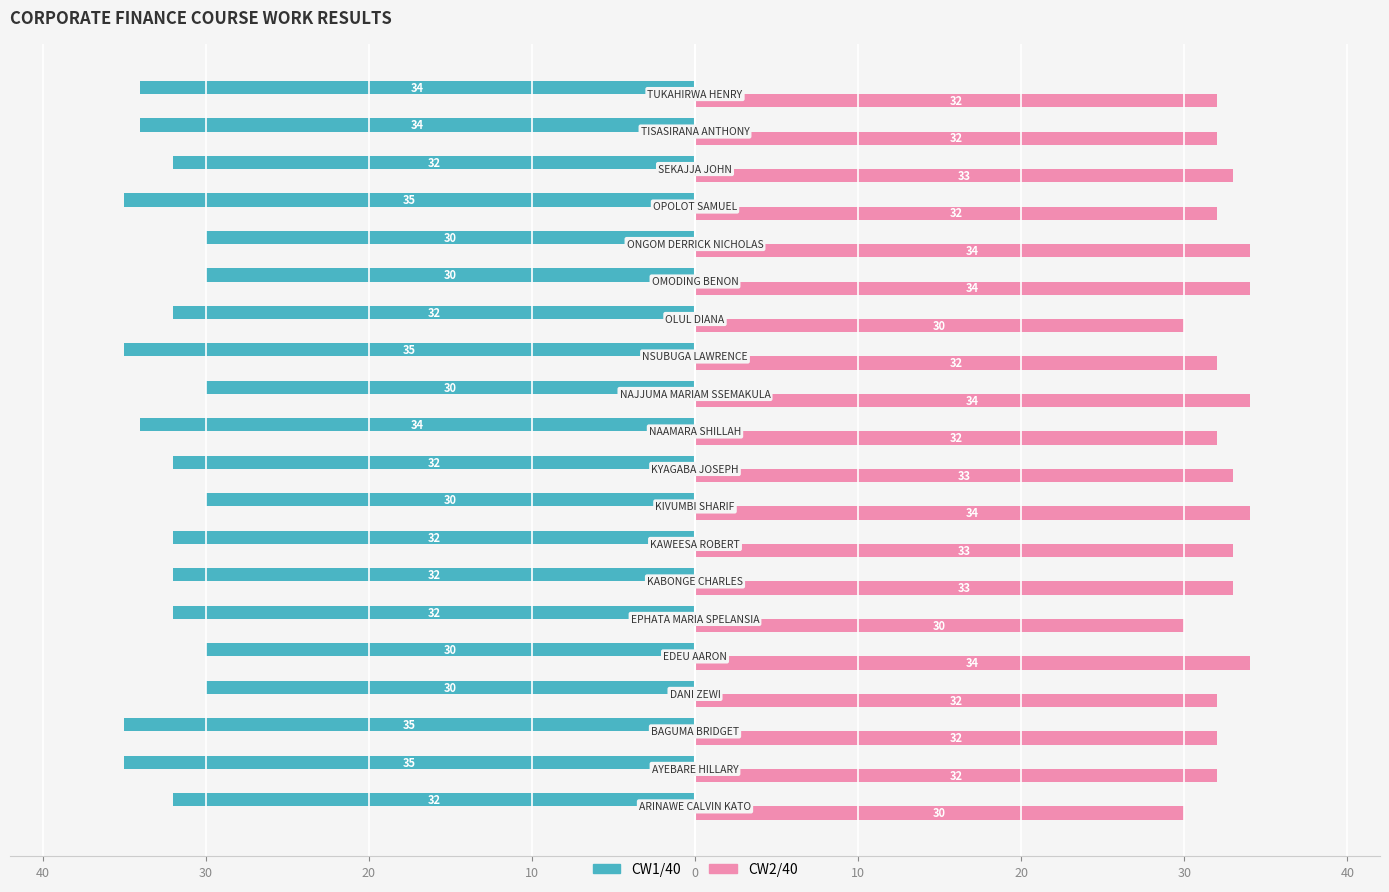

What are all the series names shown in the legend?

CW1/40, CW2/40